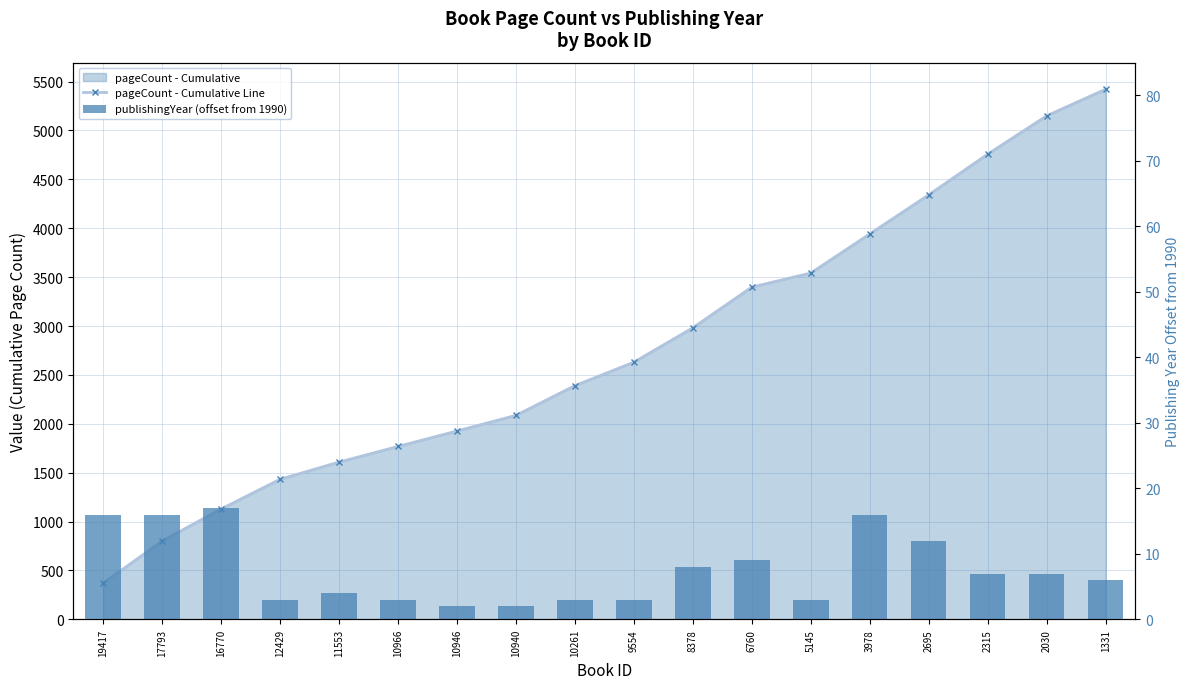

Reading left to right, extract all data points from this chart.

pageCount - Cumulative Line: 368	800	1128	1432	1608	1768	1926	2086	2390	2630	2982	3398	3542	3942	4342	4758	5150	5422
publishingYear (offset from 1990): 16	16	17	3	4	3	2	2	3	3	8	9	3	16	12	7	7	6